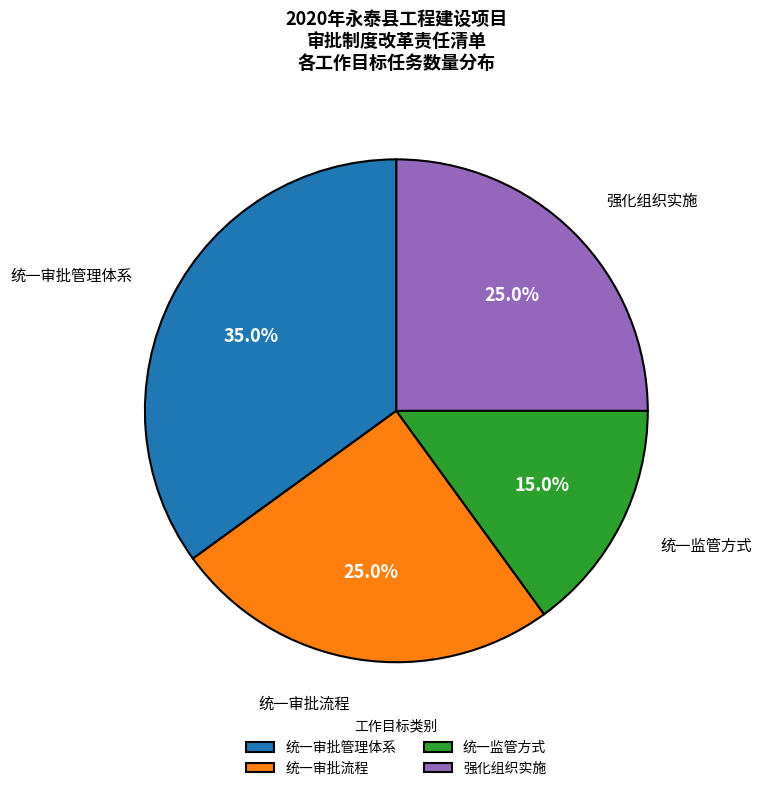

Does 统一监管方式 represent more than half of the total?

No